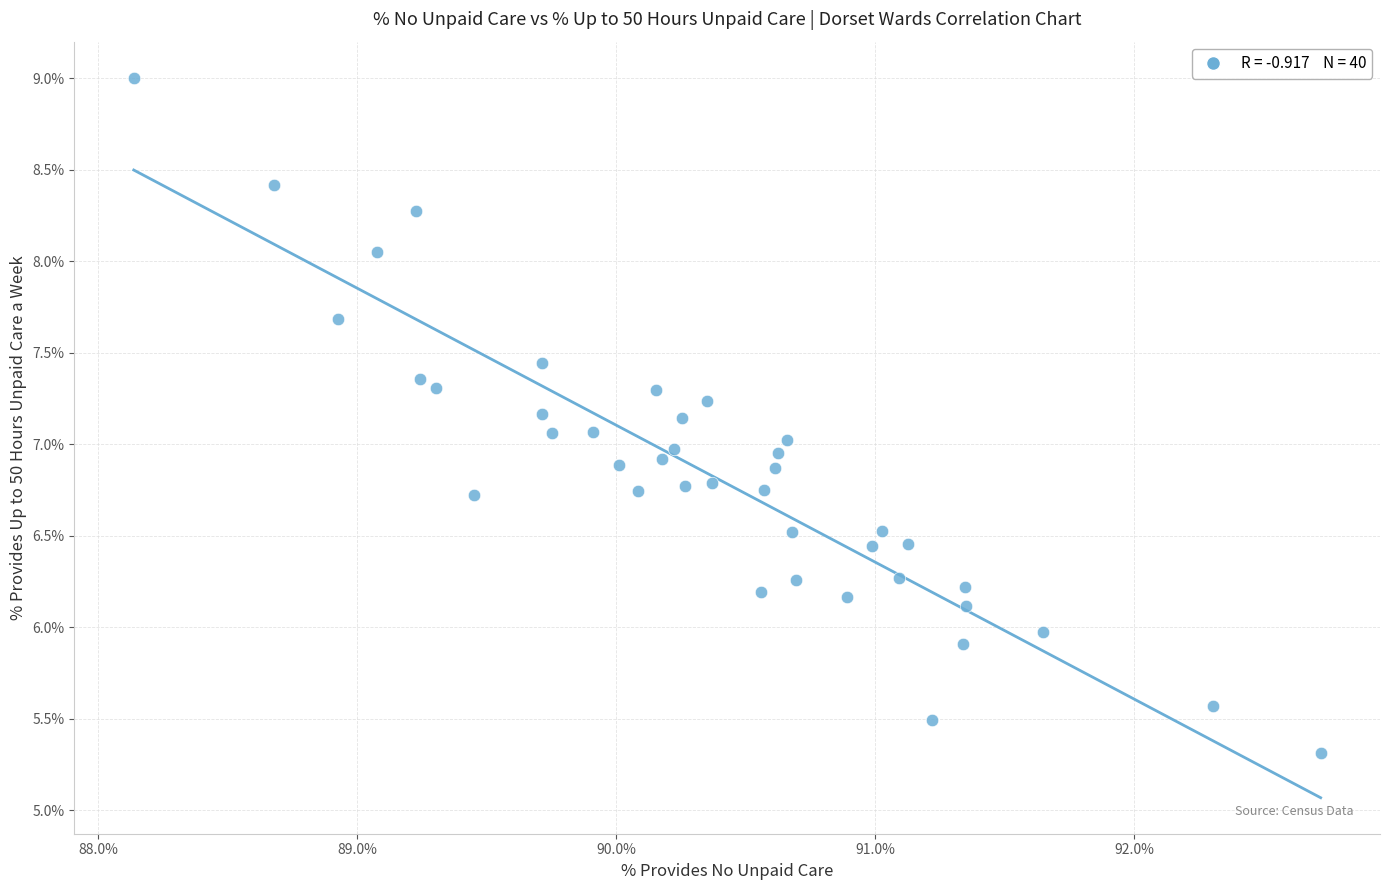

What is the range of X values (max minus min)?

4.6